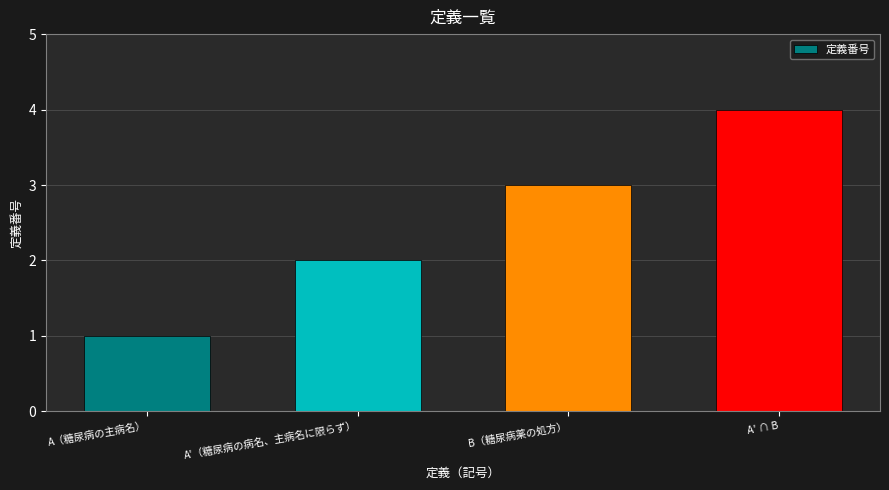

Reading right to left, extract all data points from this chart.

A' ∩ B=4	B（糖尿病薬の処方）=3	A'（糖尿病の病名、主病名に限らず）=2	A（糖尿病の主病名）=1